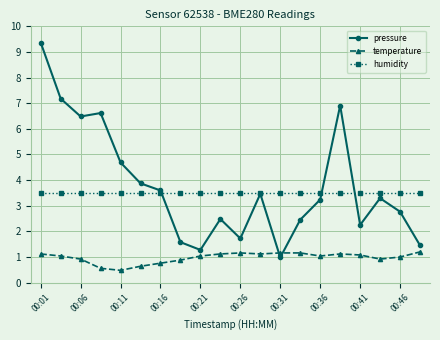

Reading left to right, list all the values displayed in this chart.

pressure: 9.4	7.2	6.5	6.6	4.7	3.9	3.6	1.6	1.3	2.5	1.7	3.5	1.0	2.5	3.2	6.9	2.3	3.3	2.8	1.5
temperature: 1.1	1.0	0.9	0.6	0.5	0.6	0.8	0.9	1.0	1.1	1.2	1.1	1.2	1.2	1.0	1.1	1.1	0.9	1.0	1.2
humidity: 3.5	3.5	3.5	3.5	3.5	3.5	3.5	3.5	3.5	3.5	3.5	3.5	3.5	3.5	3.5	3.5	3.5	3.5	3.5	3.5